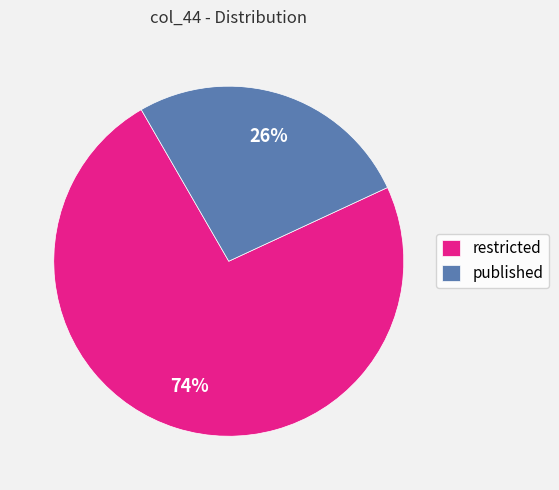

Is the sum of restricted and published greater than half?

Yes